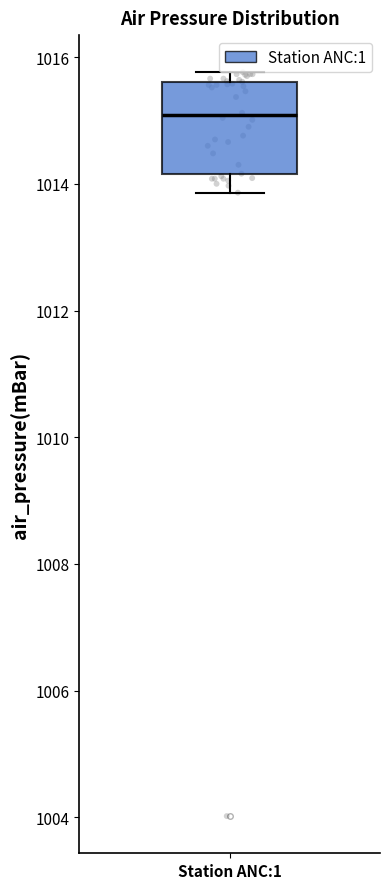

Transcribe this box plot: give where the median line is, the range the box spans, and where the two whiskers end, as read against the y-axis. The values are not printed on the chart, so give them approximately, as read against the axis.

median 1015.0, box 1014.2 to 1015.6, whiskers 1013.8 to 1015.8